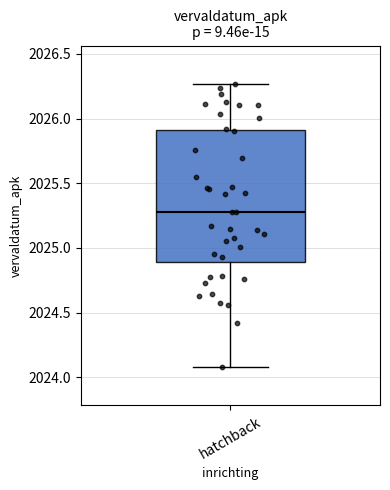

Read this box plot against the y-axis: the position of the median line, the range covered by the box, and the ends of both whiskers. The values are not printed on the chart, so give them approximately, as read against the axis.

median 2025.30, box 2024.90 to 2025.90, whiskers 2024.10 to 2026.25